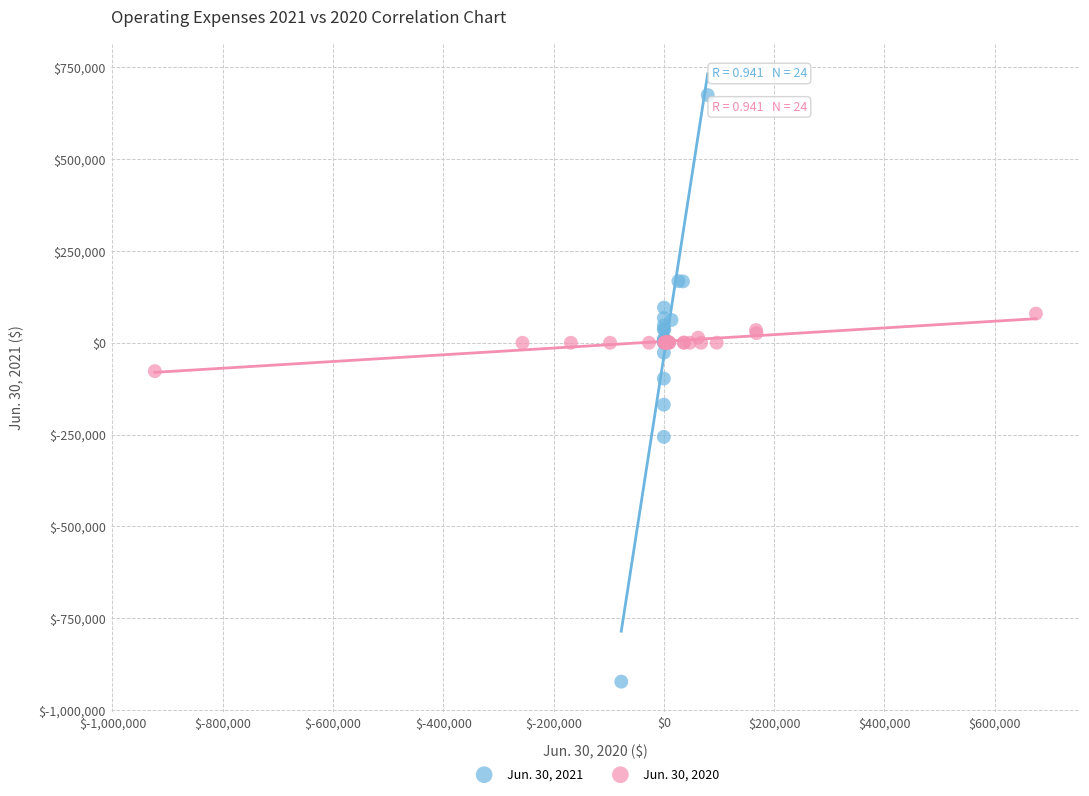

Which series reaches the minimum Y coordinate?

Jun. 30, 2021